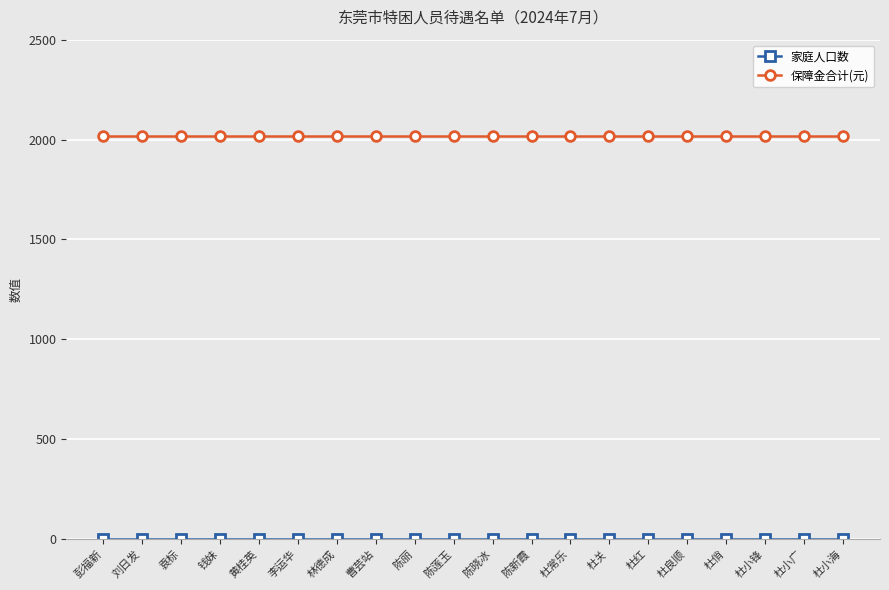

What position from the right is 曹芸站?

13